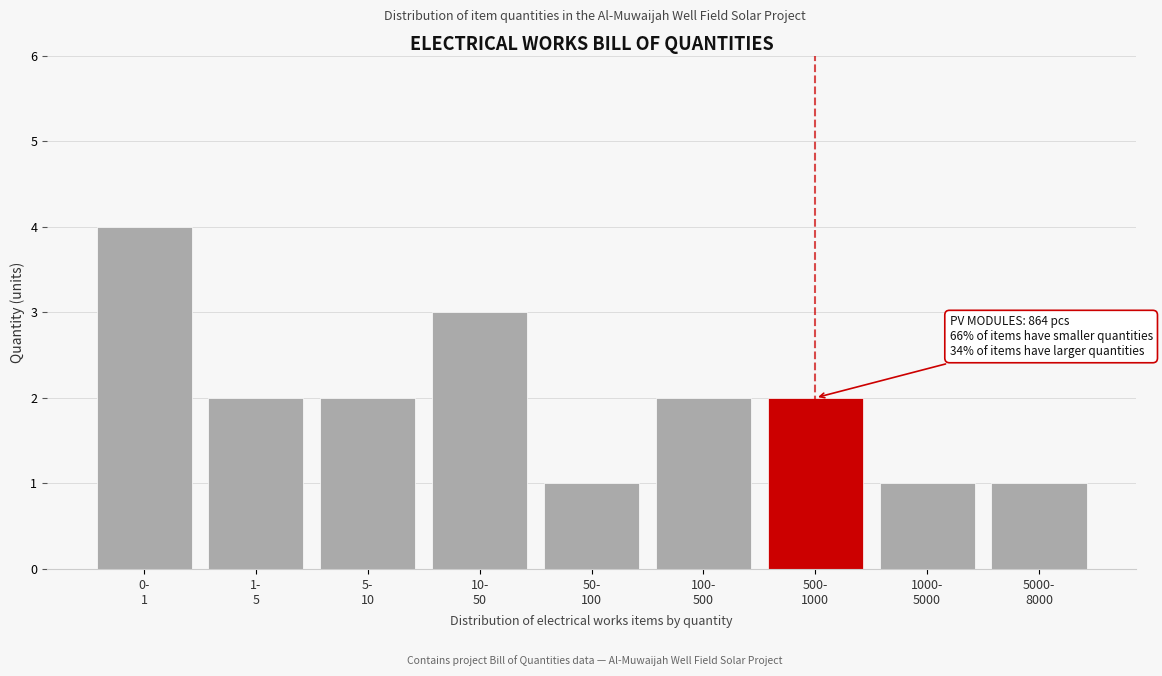

Reading left to right, list all the values displayed in this chart.

4	2	2	3	1	2	2	1	1